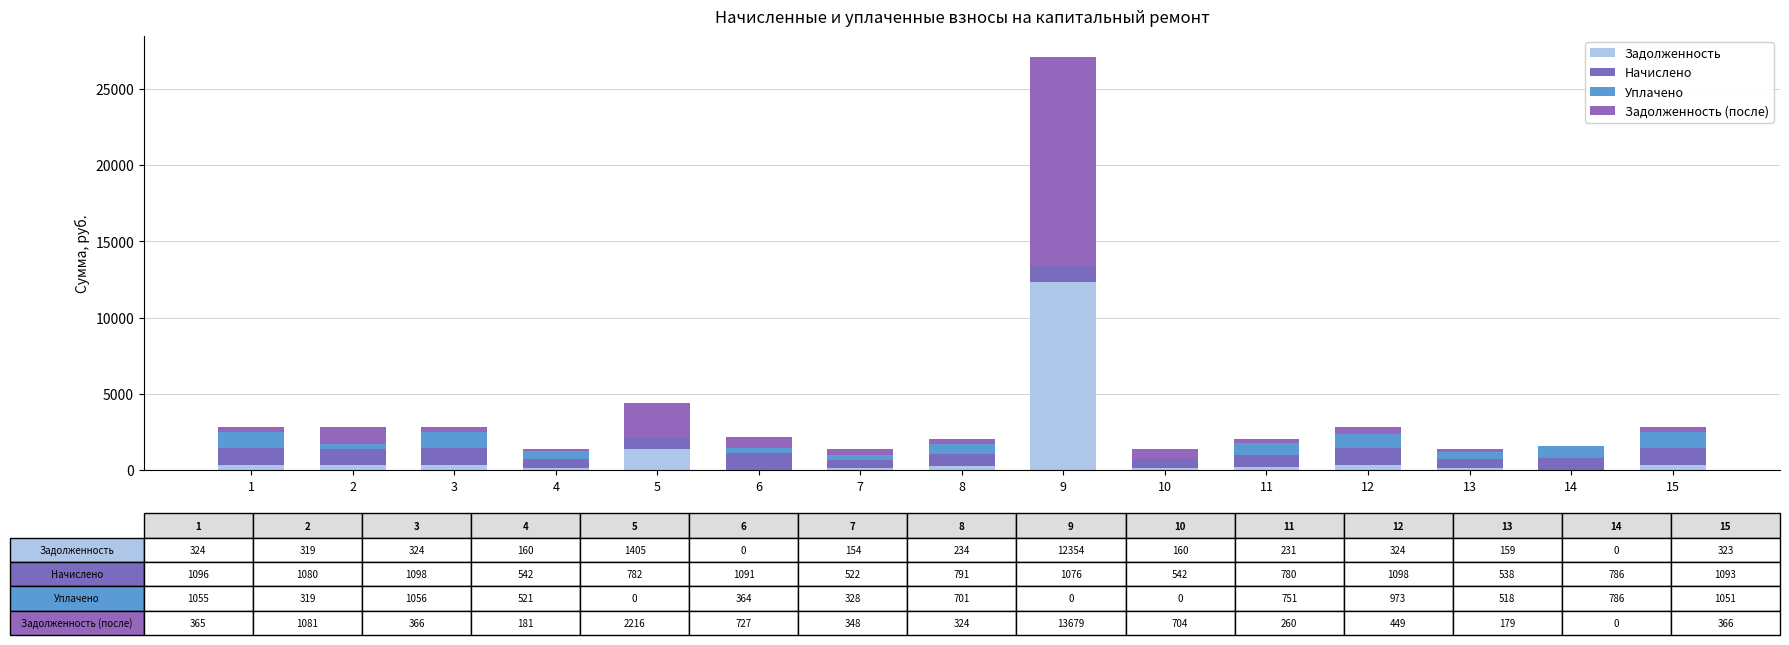

What are all the series names shown in the legend?

Задолженность, Начислено, Уплачено, Задолженность (после)